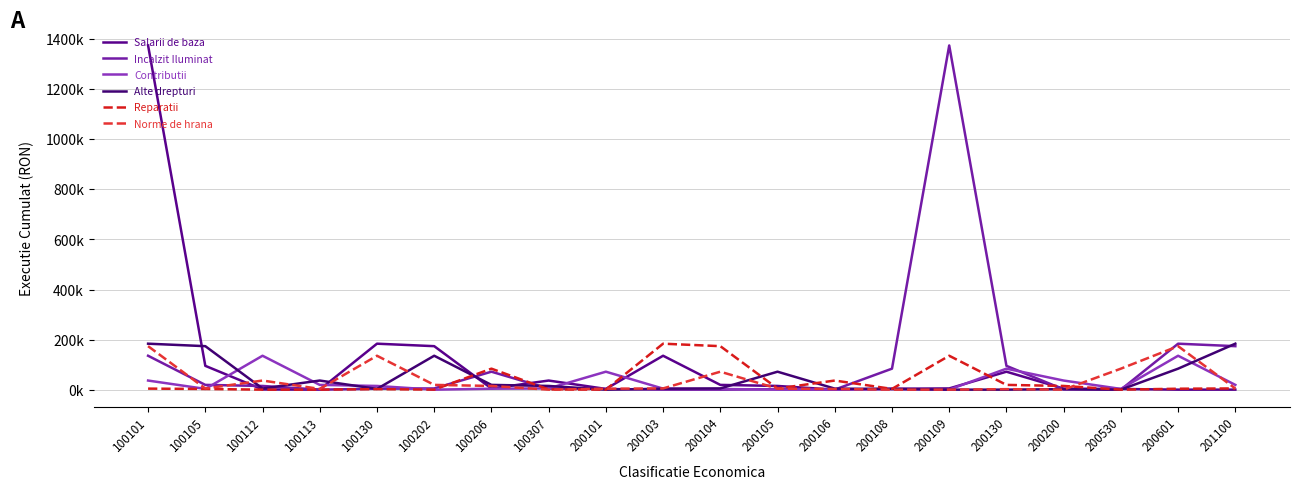

Is this an area chart (filled region under the line)?

No